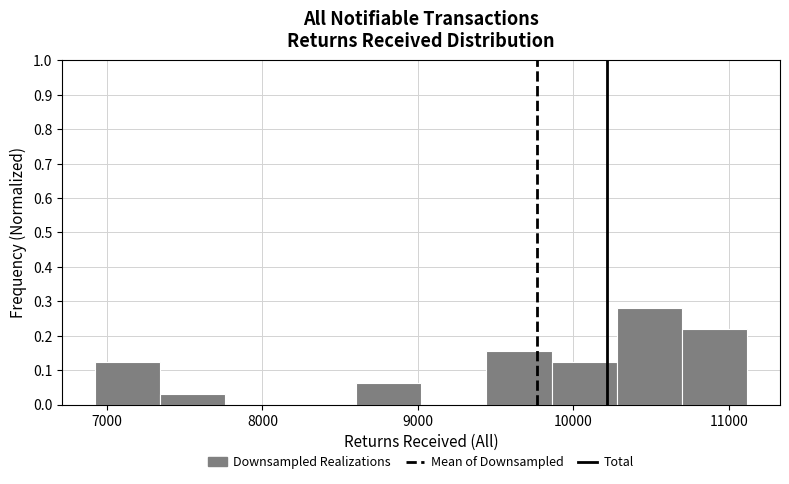

Reading left to right, transcribe this chart: for each bar, give the range it covers on the x-axis and its height. Neither the bar edges nor the heights are printed on the chart, so give them approximately, as read against the axes.

6920 to 7340: 0.13
7340 to 7760: 0.03
7760 to 8180: 0
8180 to 8600: 0
8600 to 9020: 0.06
9020 to 9440: 0
9440 to 9860: 0.16
9860 to 10280: 0.13
10280 to 10700: 0.28
10700 to 11120: 0.22